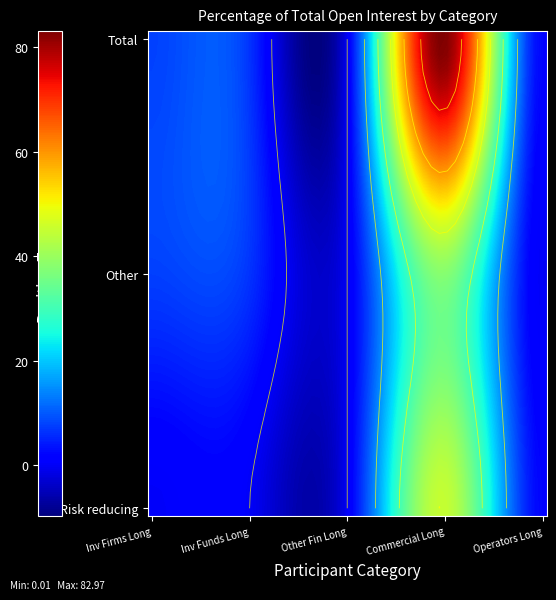

Read the Total value at 0.

7.9